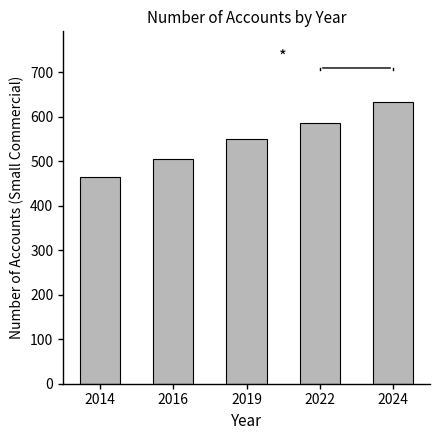

The chart shows a value of 634 at 2024. True or false?

True